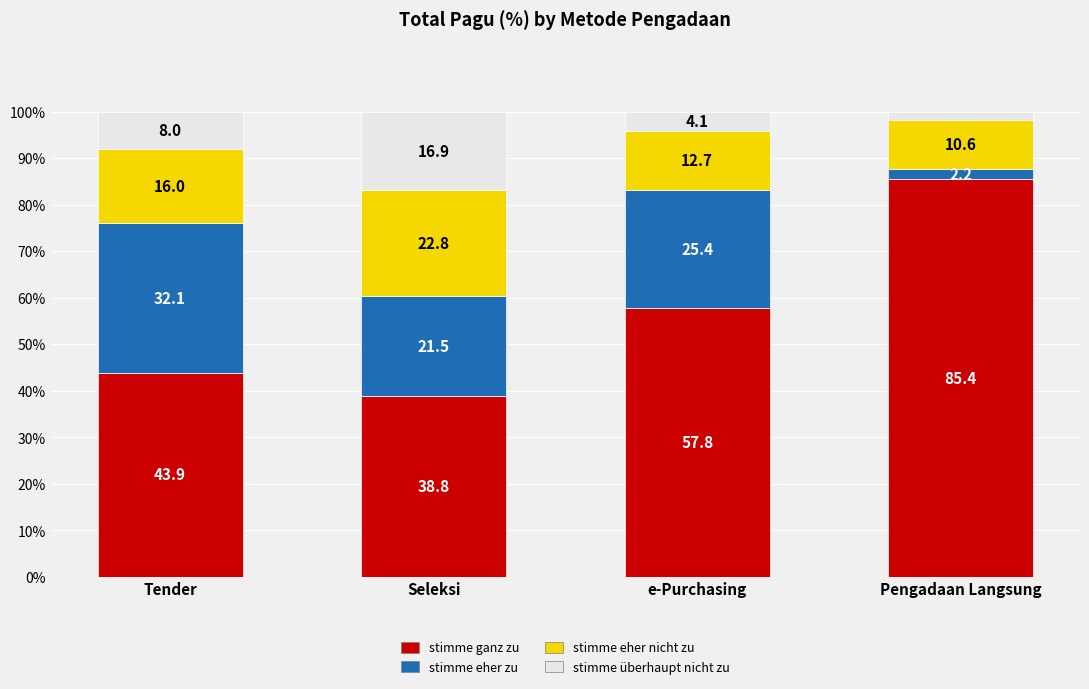

What is the total value across all series at Tender?

100.0